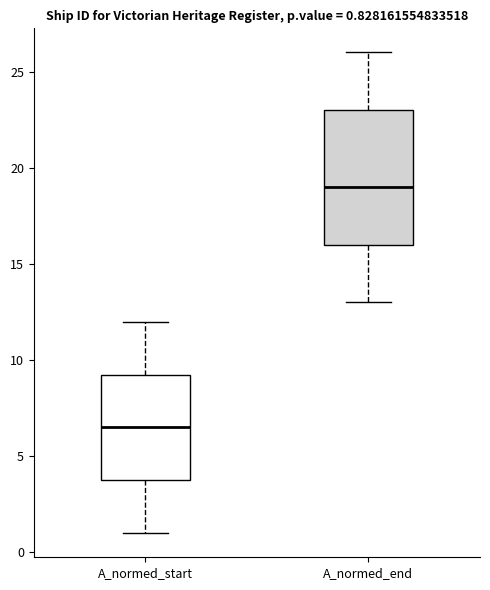

Comparing the boxes themselves (not the whiskers), which one is the tallest?

A_normed_end